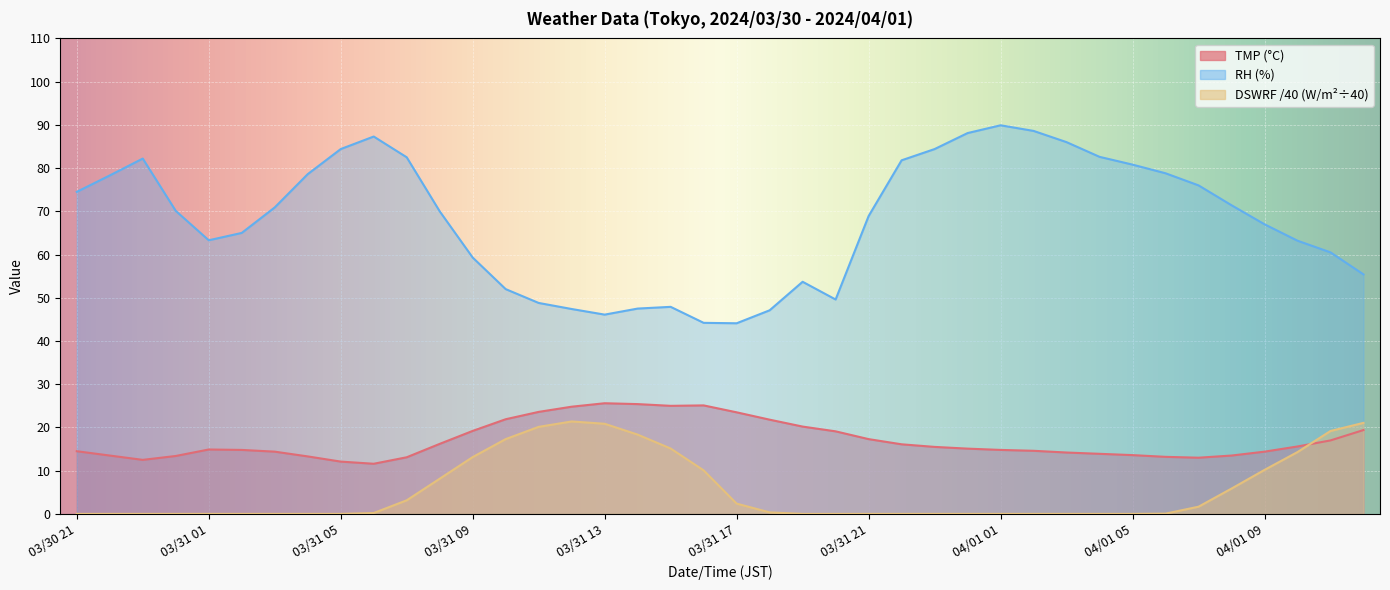

What is the value of the RH point at the 39th from the left?

60.5